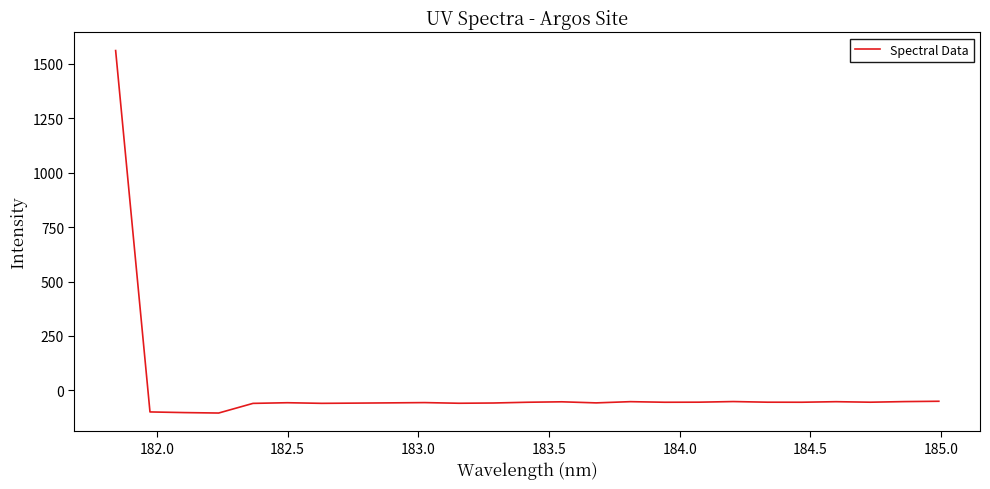

Count the number of categories in the chart.

25